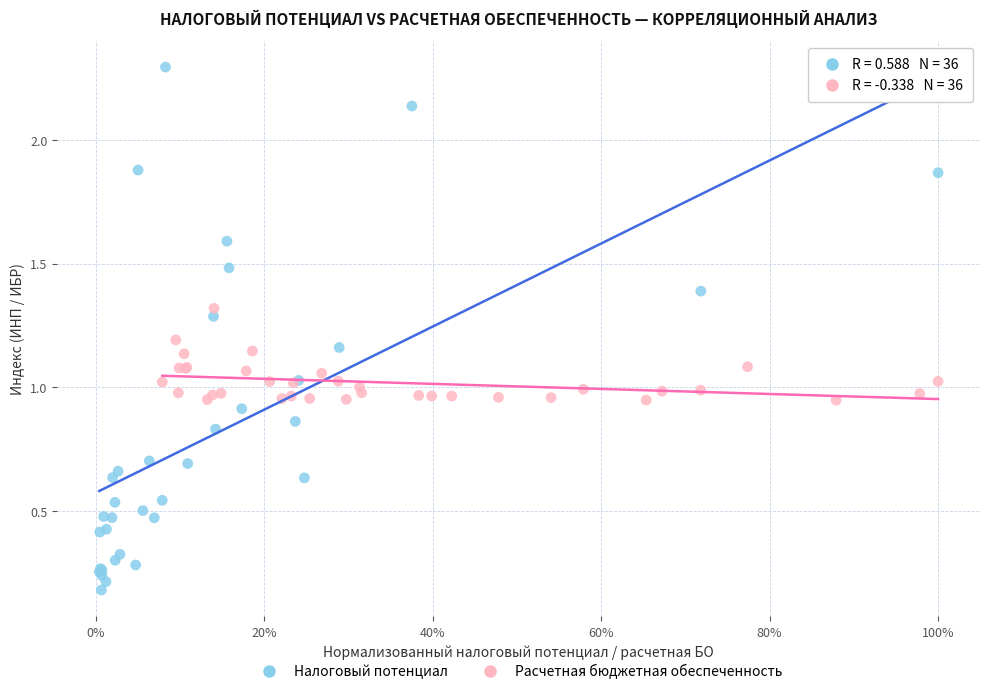

Which series reaches the maximum Y coordinate?

Налоговый потенциал